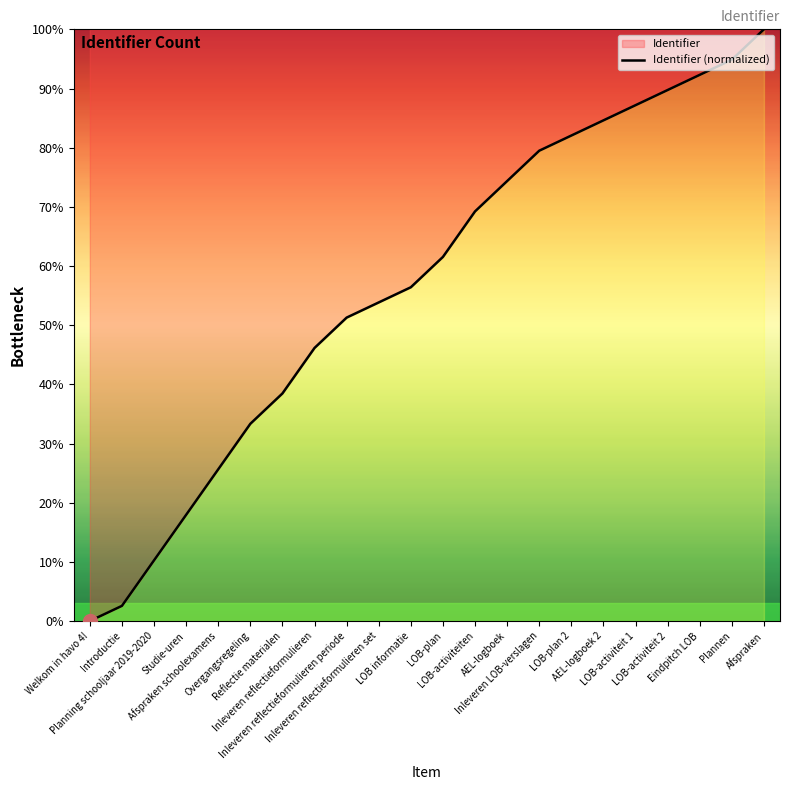

What is the sum of all values?

1251.3